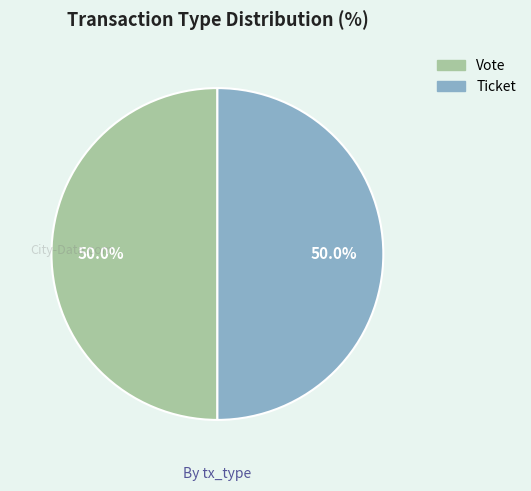

Approximately how many times larger is the value at Ticket compared to Vote?

1.0